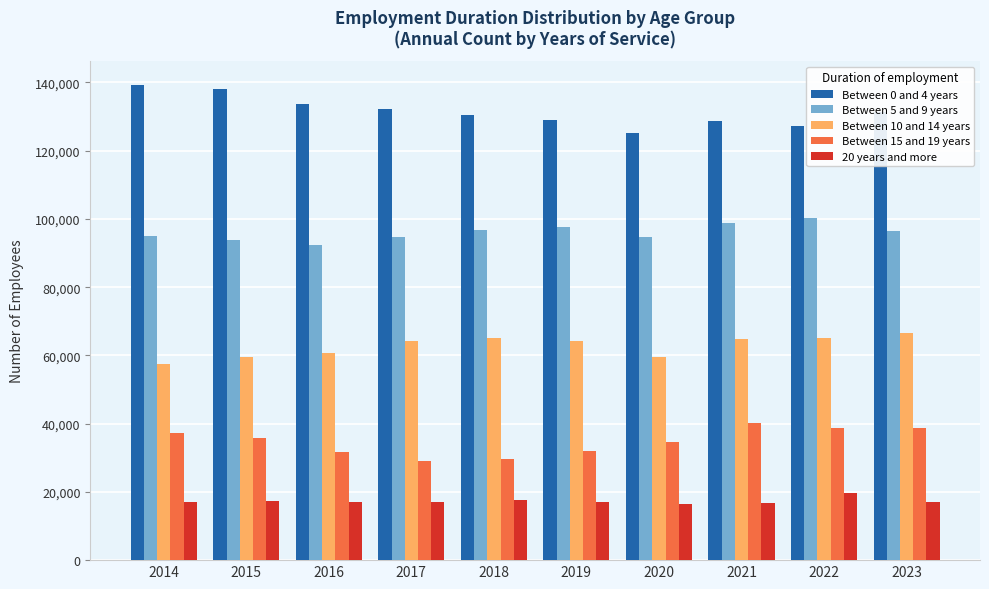

The 20 years and more series shows 24897.8 at 2017. True or false?

False